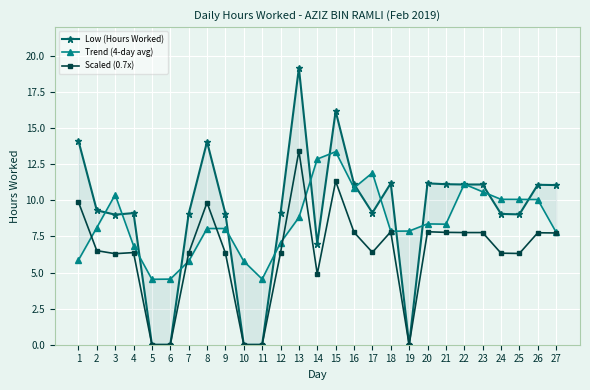

True or false: Trend (4-day avg) has more than 0 points higher than both neighbors.

True